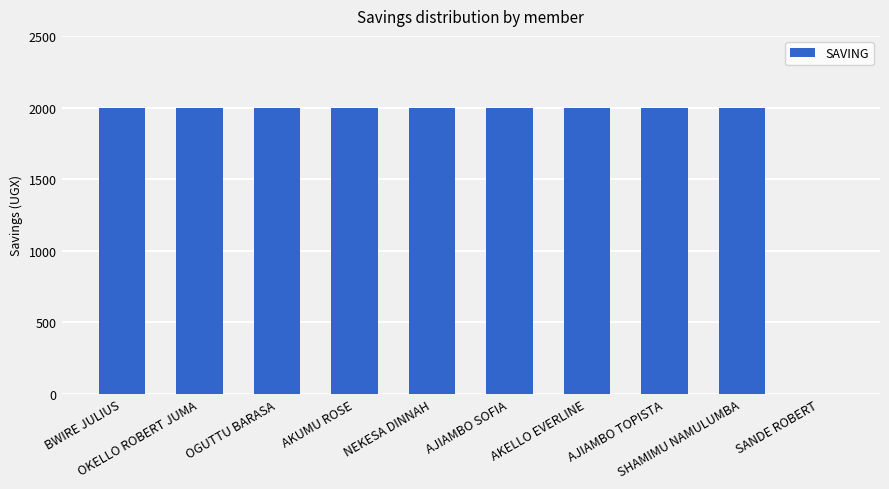

What is the sum of all values?

18000